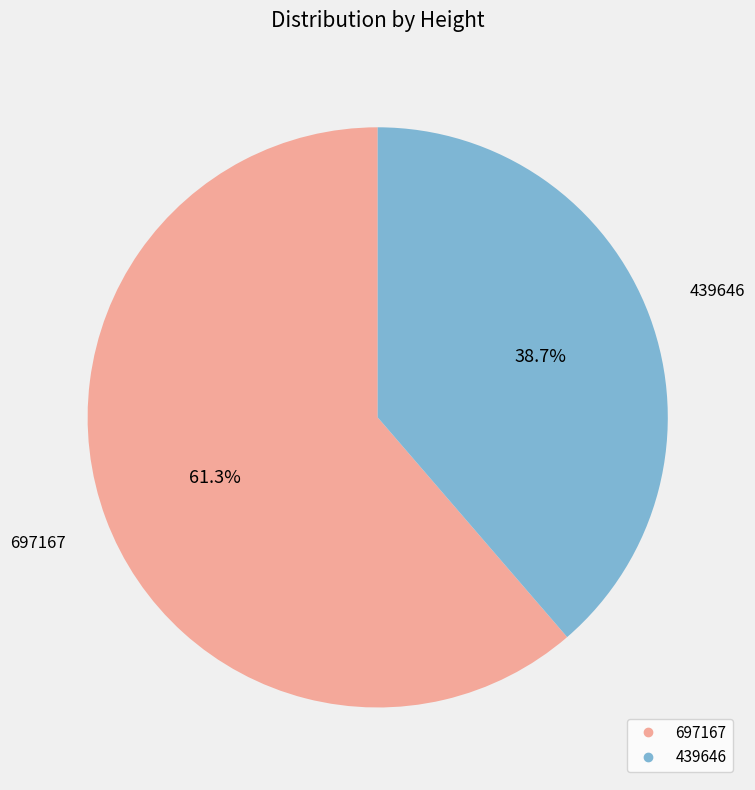

To the nearest percent, what is the combined percentage of 439646 and 697167?

100%